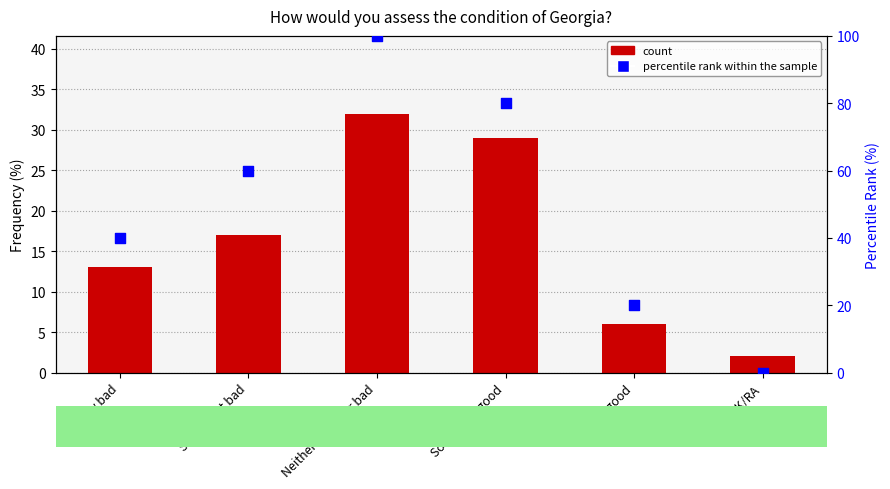

Which series has the largest Y range (max minus min)?

percentile rank within the sample